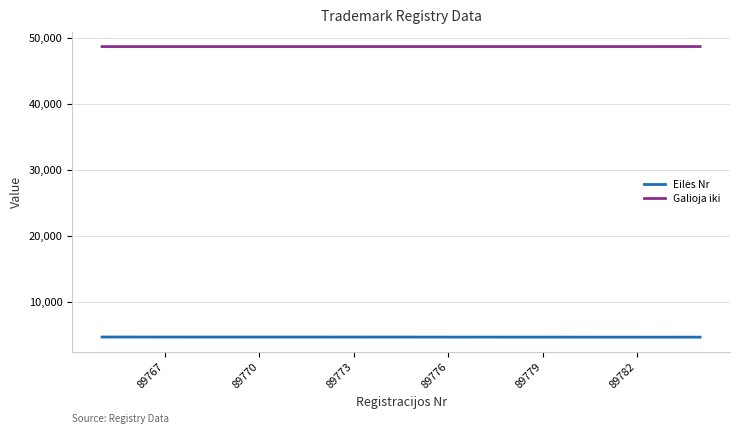

Reading left to right, extract all data points from this chart.

Eilės Nr: 4701	4702	4703	4704	4705	4706	4707	4708	4709	4710	4711	4712	4713	4714	4715	4716	4717	4718	4719	4720
Galioja iki: 48749	48748	48747	48746	48746	48746	48746	48746	48746	48746	48746	48746	48745	48745	48745	48745	48745	48745	48745	48745